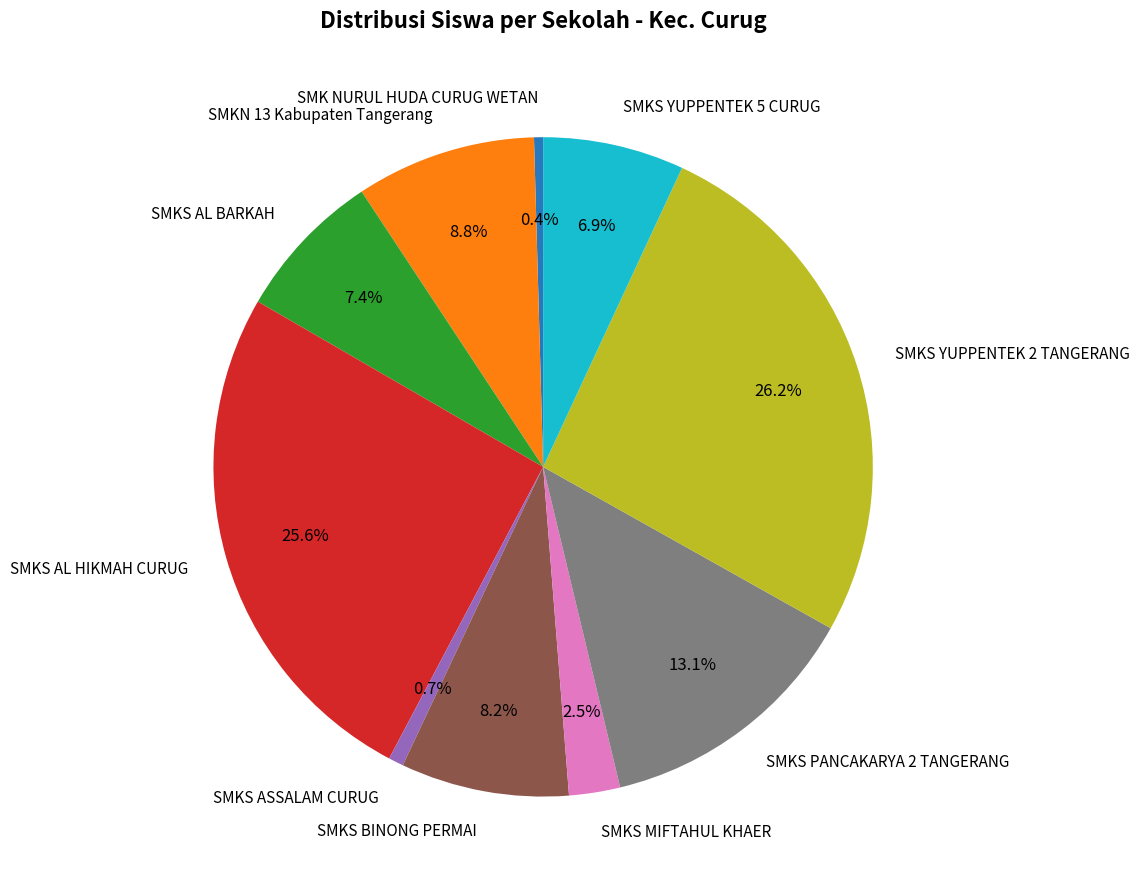

How many slices are in this pie chart?

10